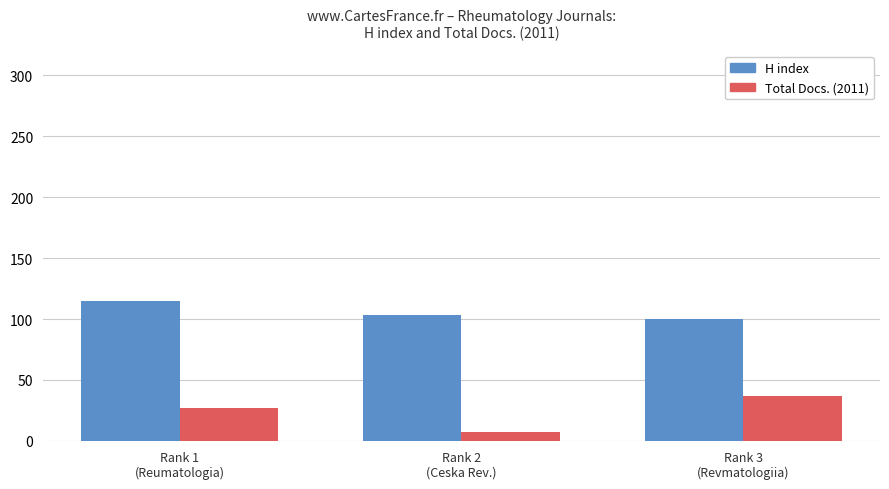

What are all the series names shown in the legend?

H index, Total Docs. (2011)